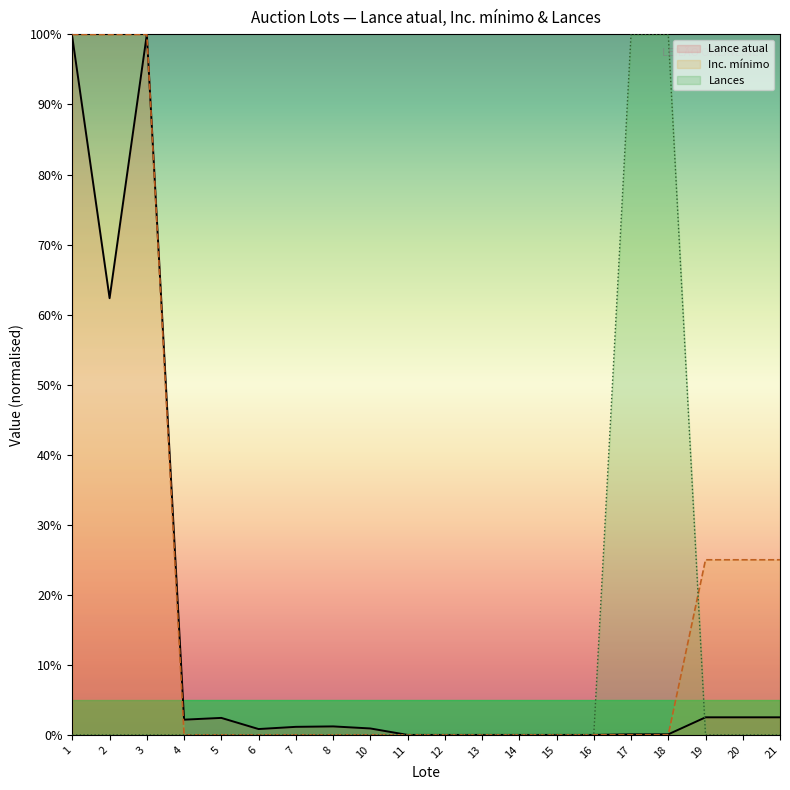

What are all the series names shown in the legend?

Lance atual, Inc. mínimo, Lances